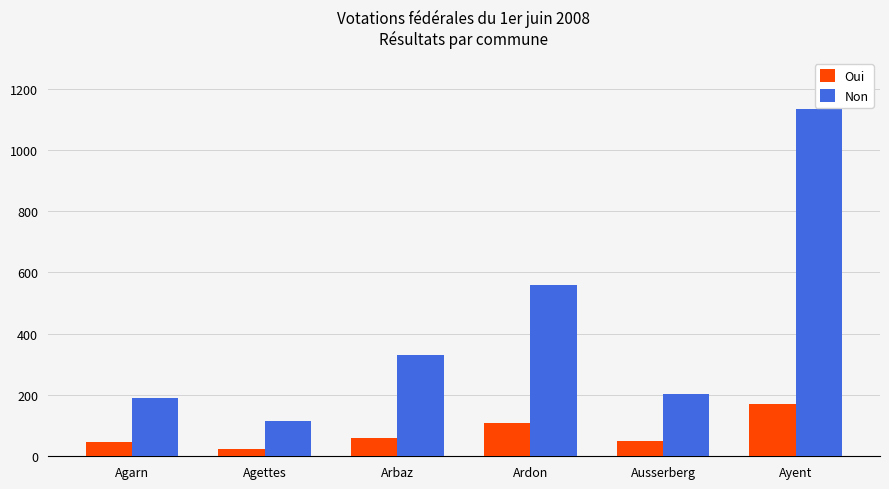

What is the difference between the Oui values at Ausserberg and Agarn?

3